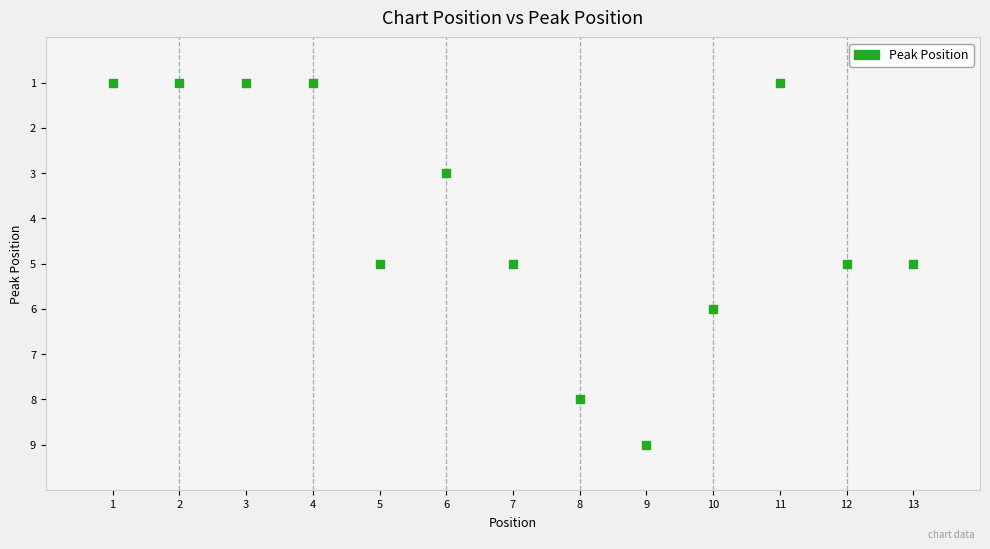

What is the range of X values (max minus min)?

12